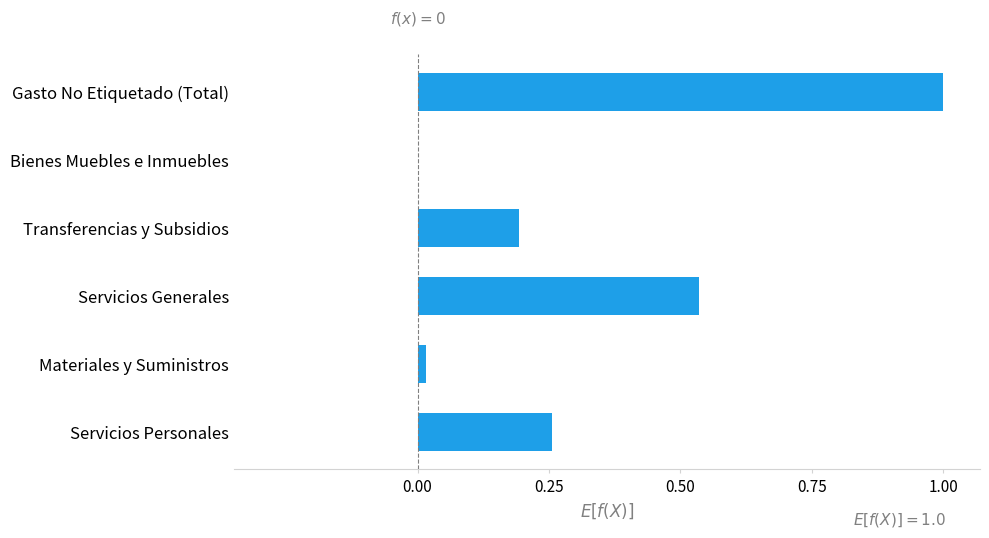

The chart shows a value of 1.0 at Gasto No Etiquetado (Total). True or false?

True